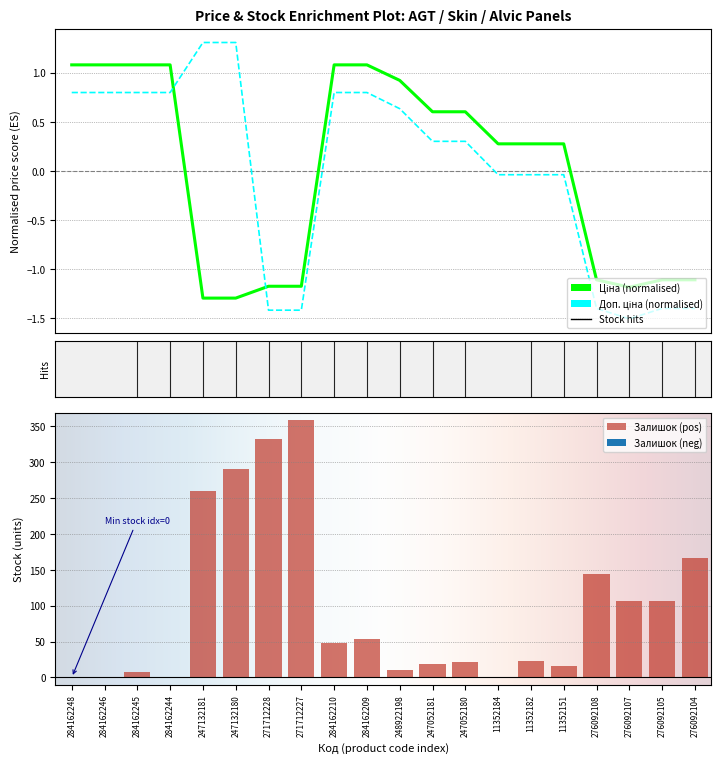

What is the highest value of the Ціна series?

1.1